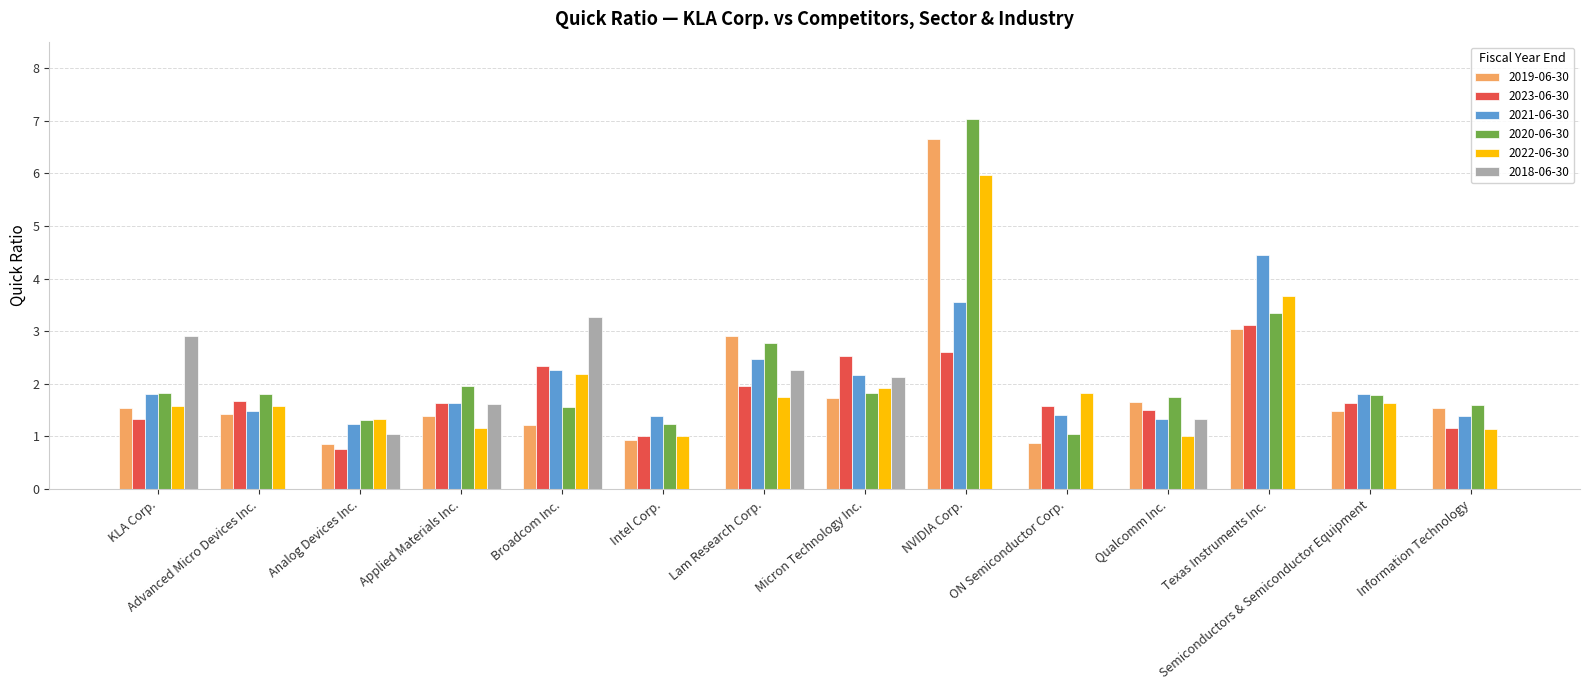

At which category is the sum across all series the highest?

NVIDIA Corp.